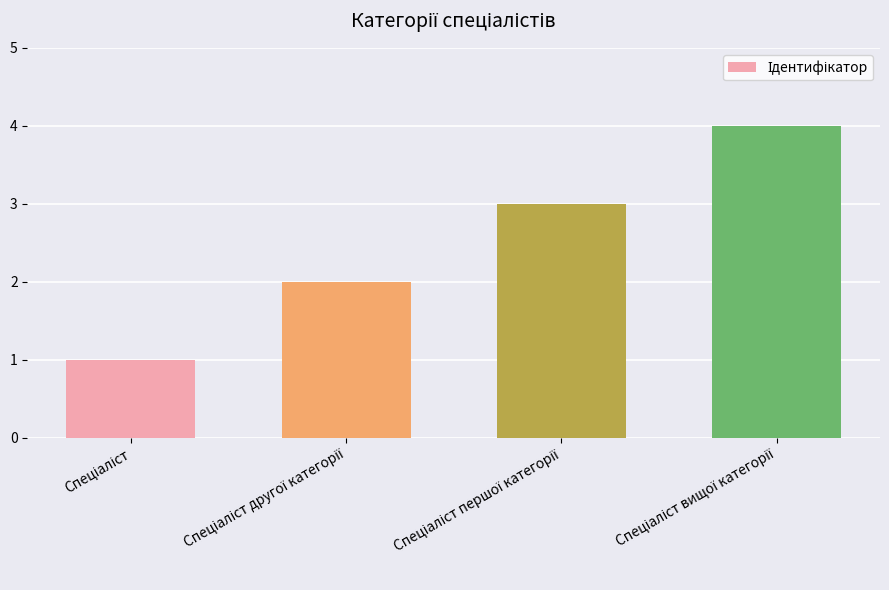

What is the greatest value displayed?

4